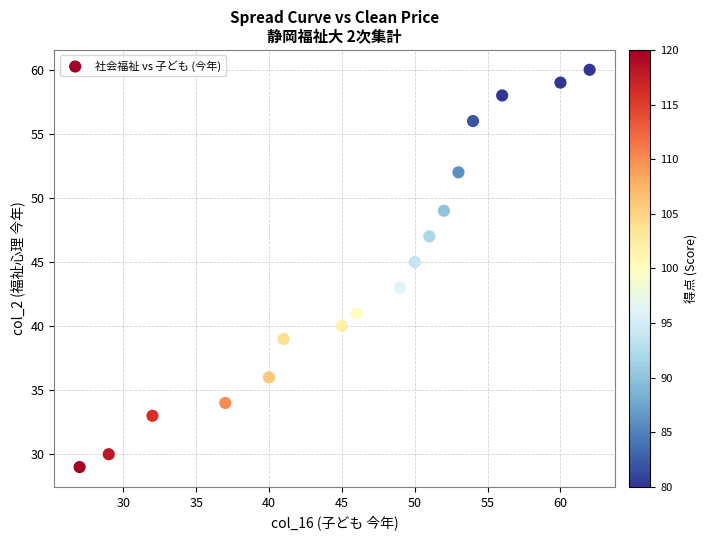

What is the range of X values (max minus min)?

35